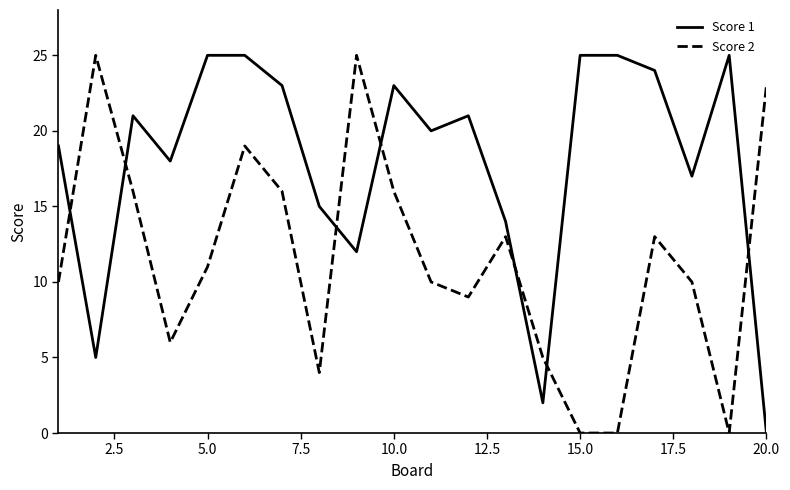

What is the sum of all Score 1 values?

359